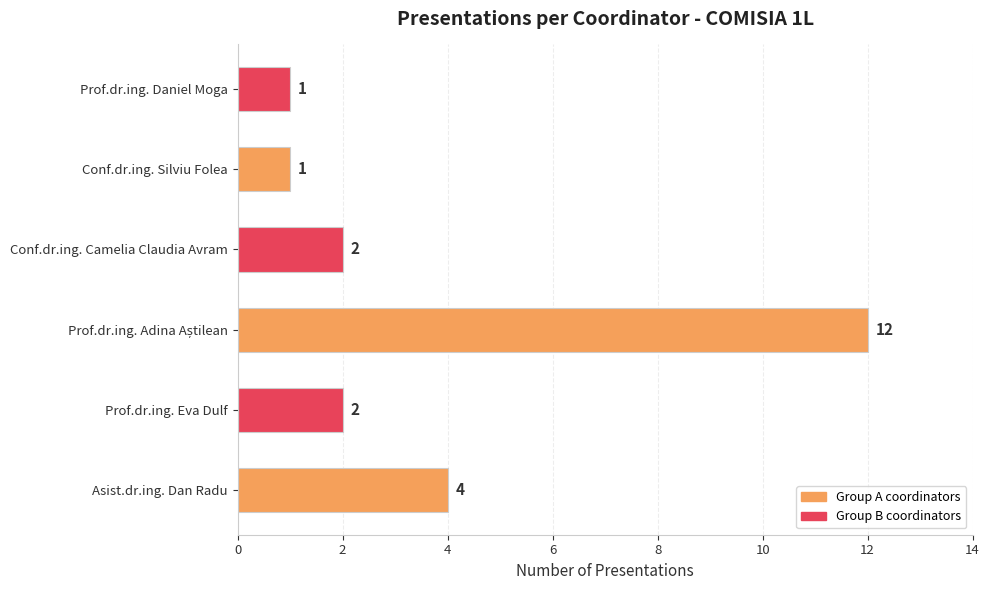

The value at Prof.dr.ing. Daniel Moga is 1. True or false?

True